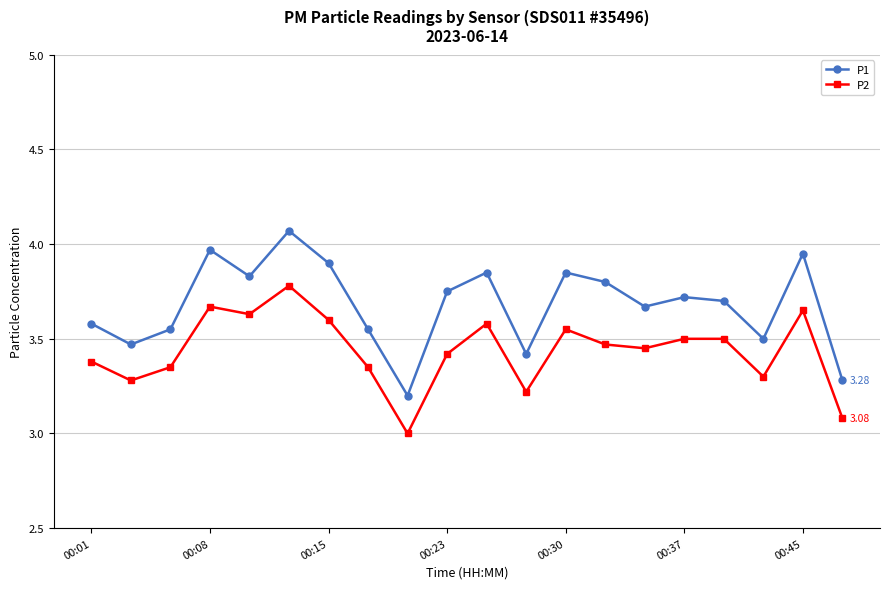

True or false: P1 has more than 0 points higher than both neighbors.

True